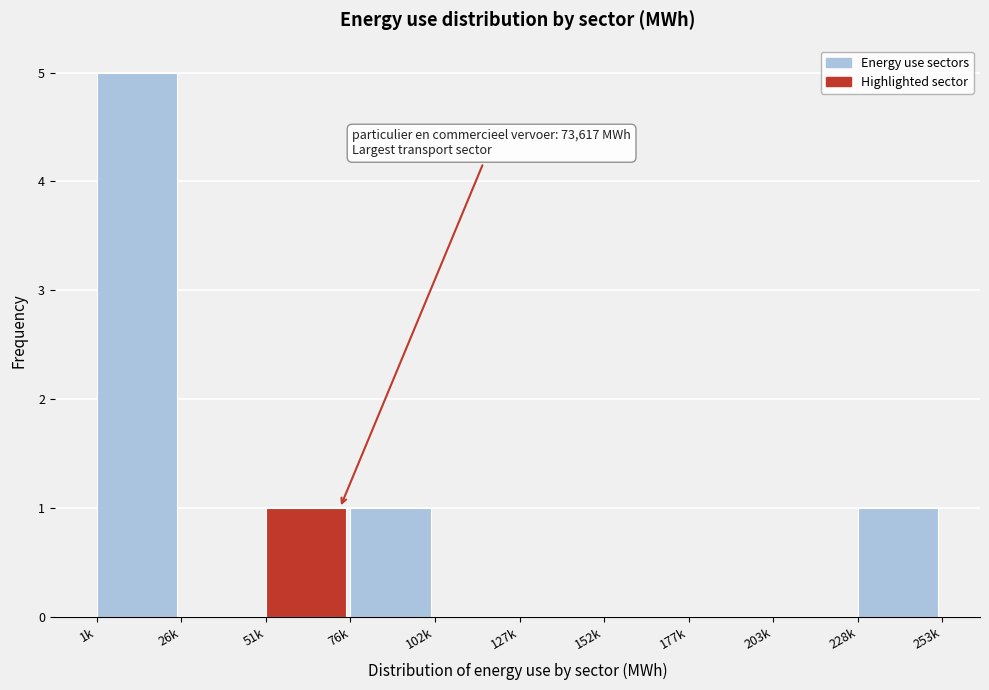

Reading left to right, extract all data points from this chart.

1k=5	26k=0	51k=1	76k=1	102k=0	127k=0	152k=0	177k=0	203k=0	228k=1